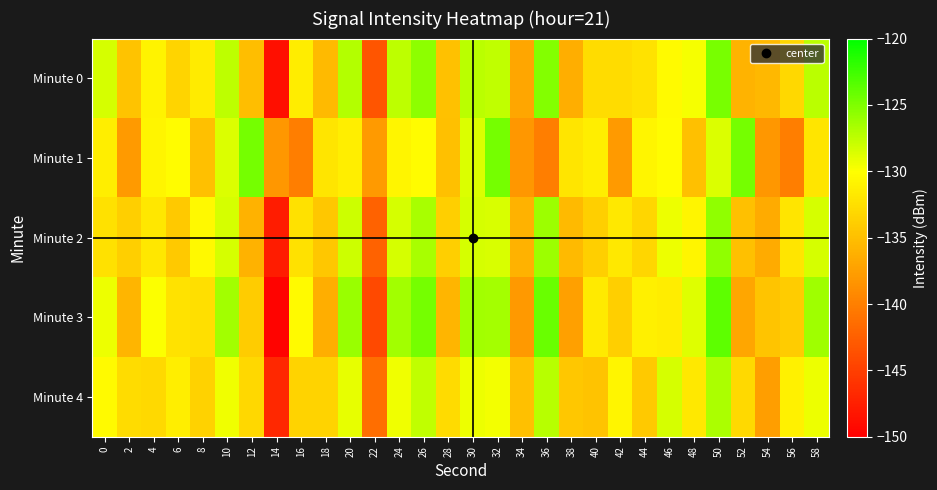

Rank the series by their maximum value, from lowest to highest.

Minute 4, Minute 2, Minute 0, Minute 1, Minute 3